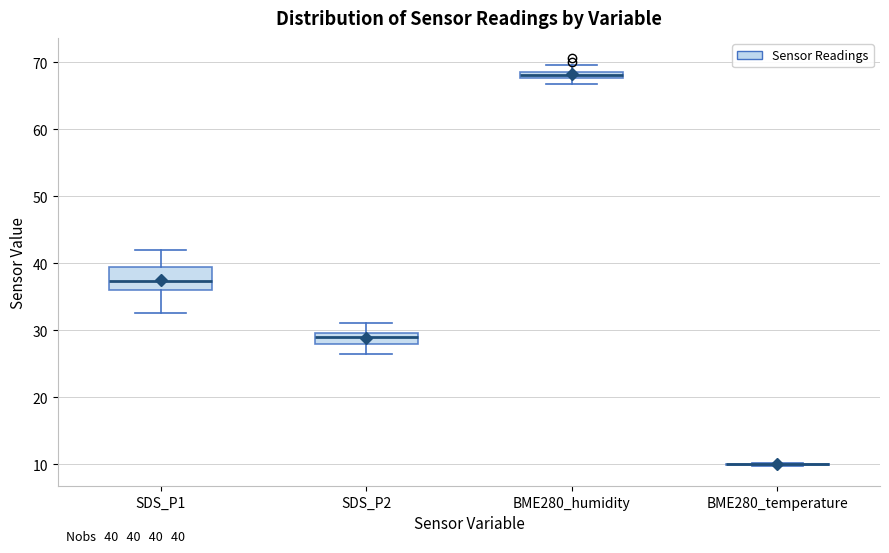

Comparing the boxes themselves (not the whiskers), which one is the tallest?

SDS_P1